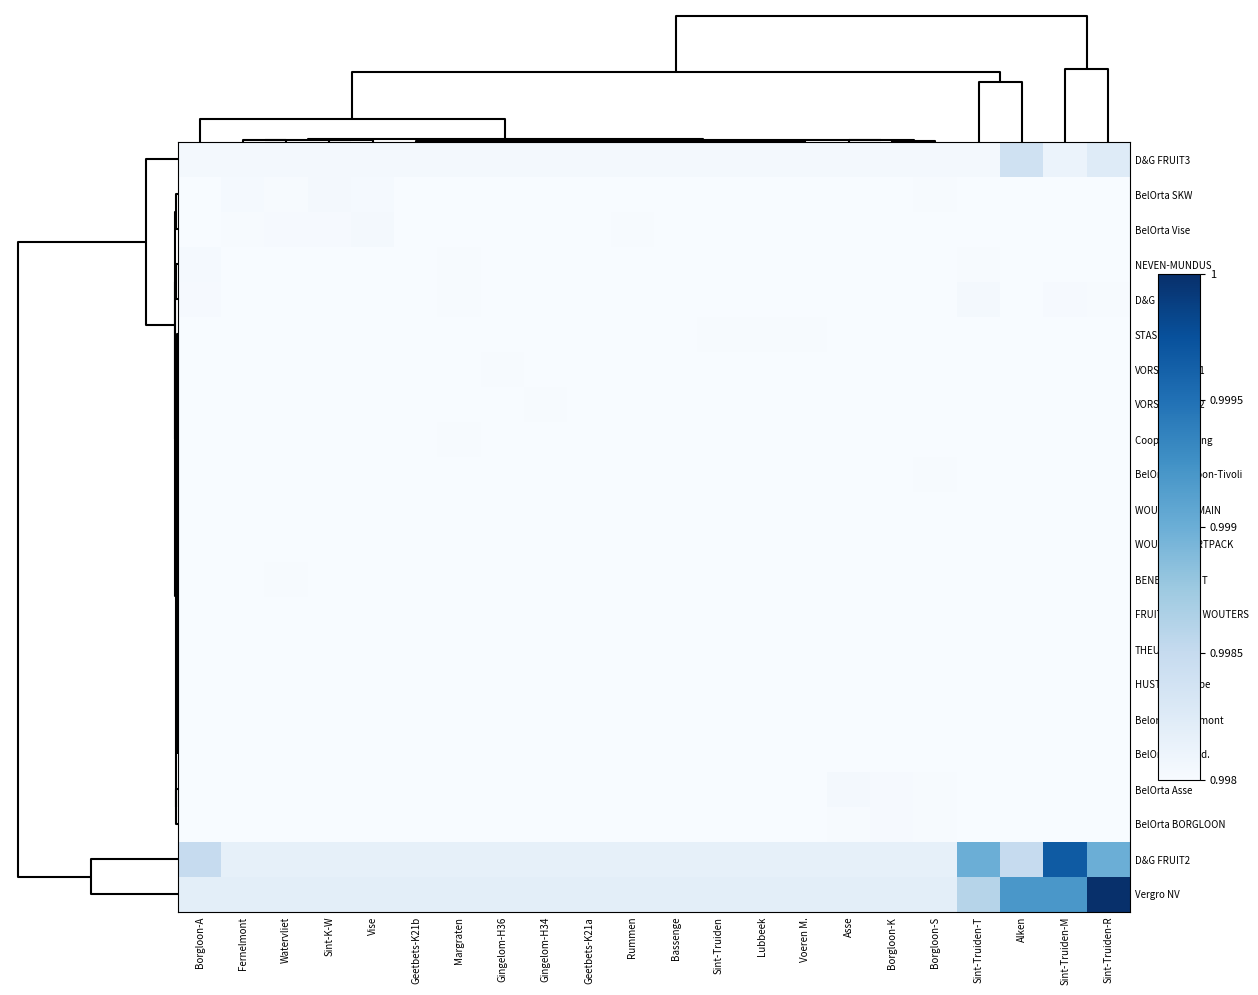

At how many categories does at least one series exceed 0?

22